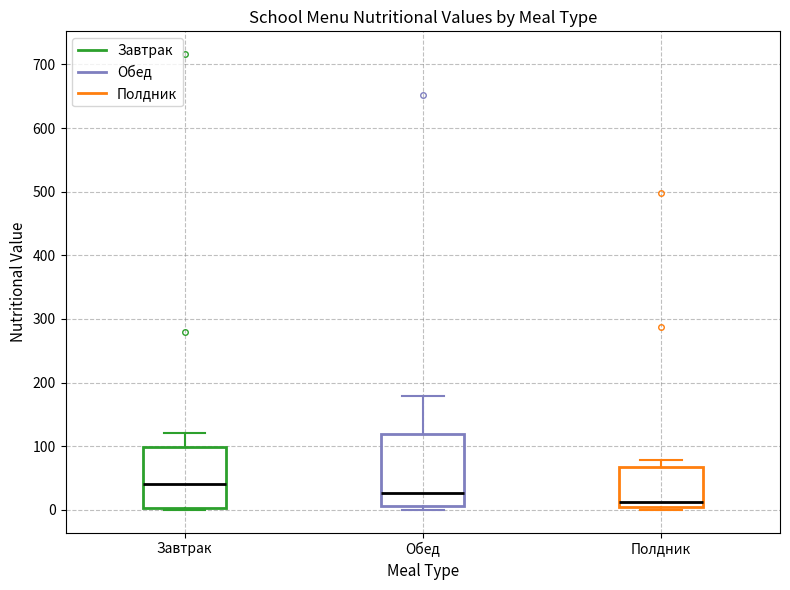

Which box is the tallest, from its lower edge to its upper edge?

Обед